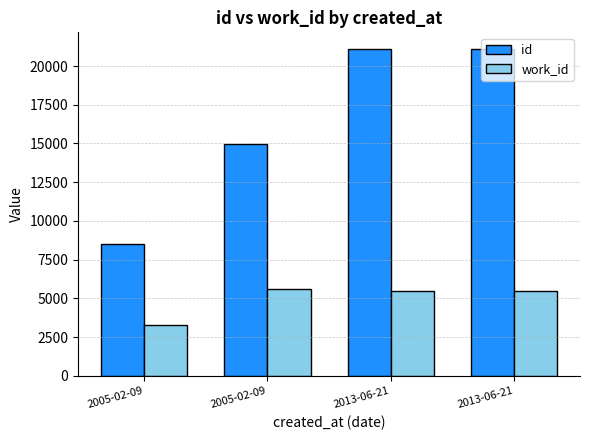

At which category is the sum across all series the highest?

2013-06-21